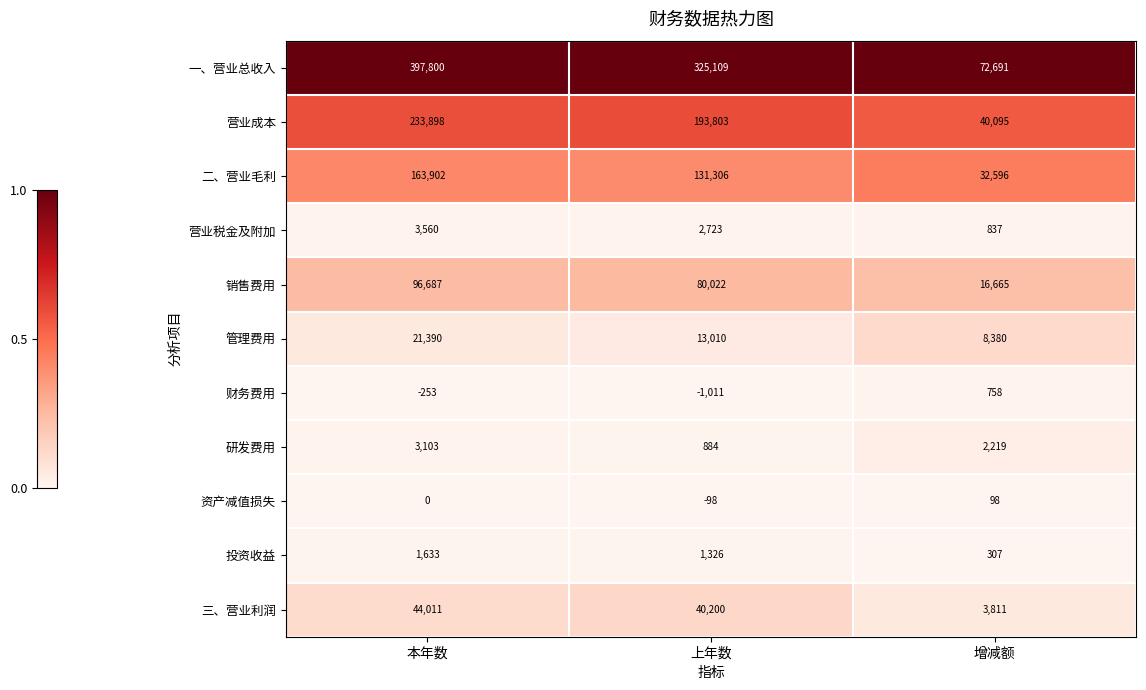

What is the difference between the maximum and minimum values in the 财务费用 series?

1769